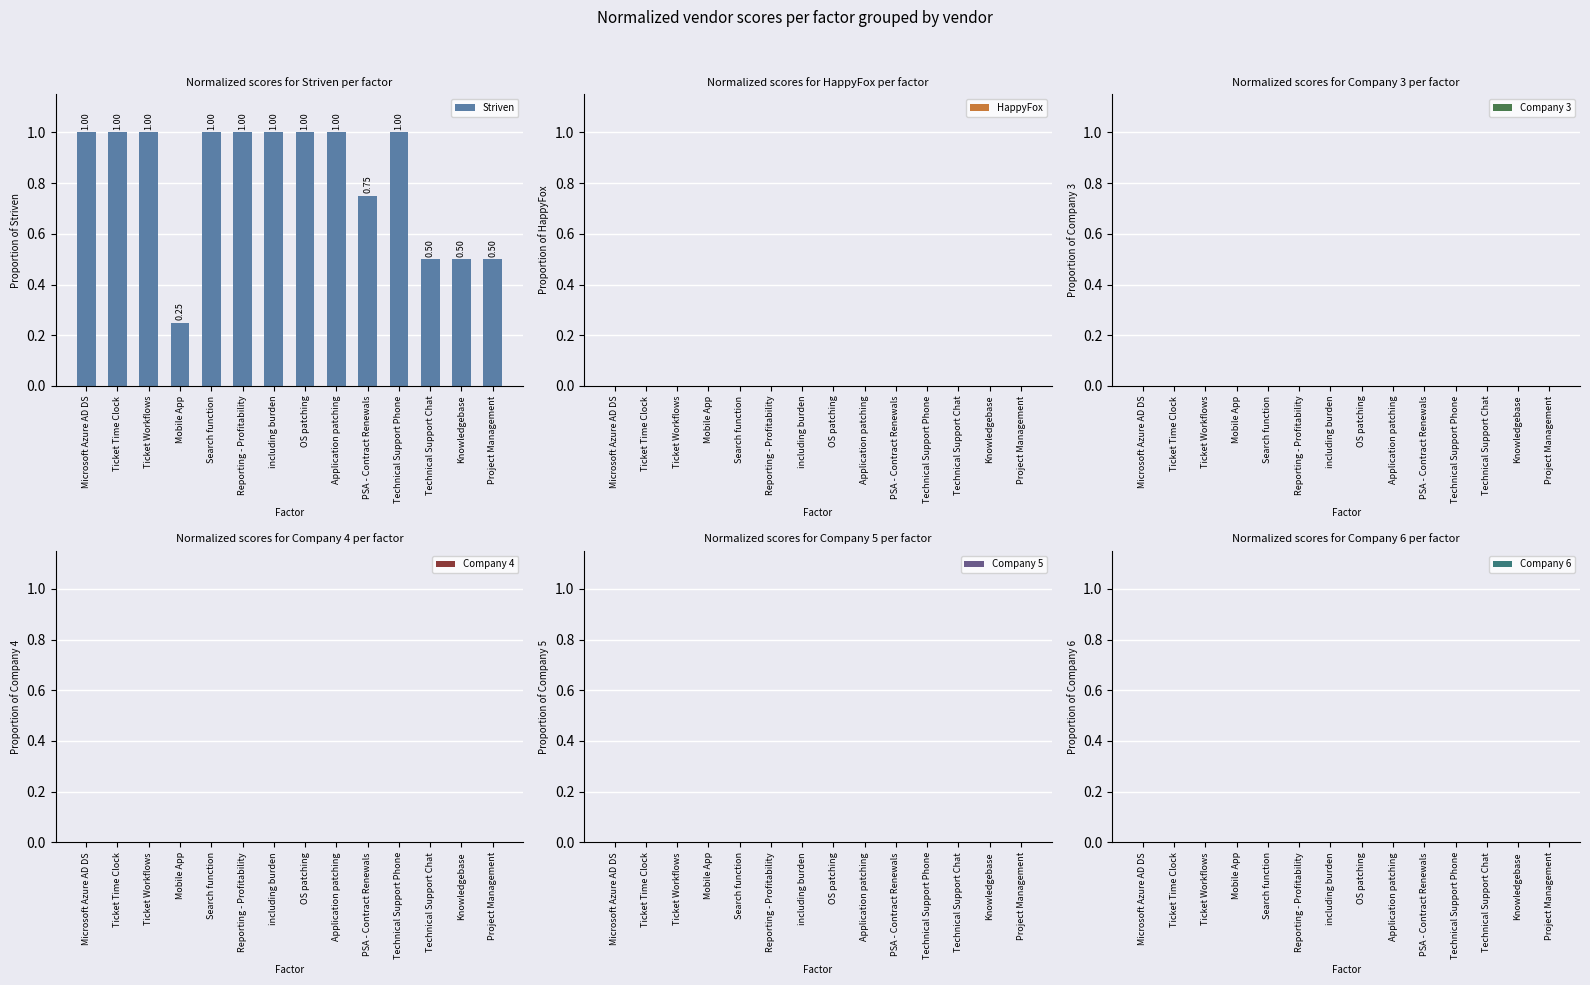

What is the greatest value displayed?

1.0